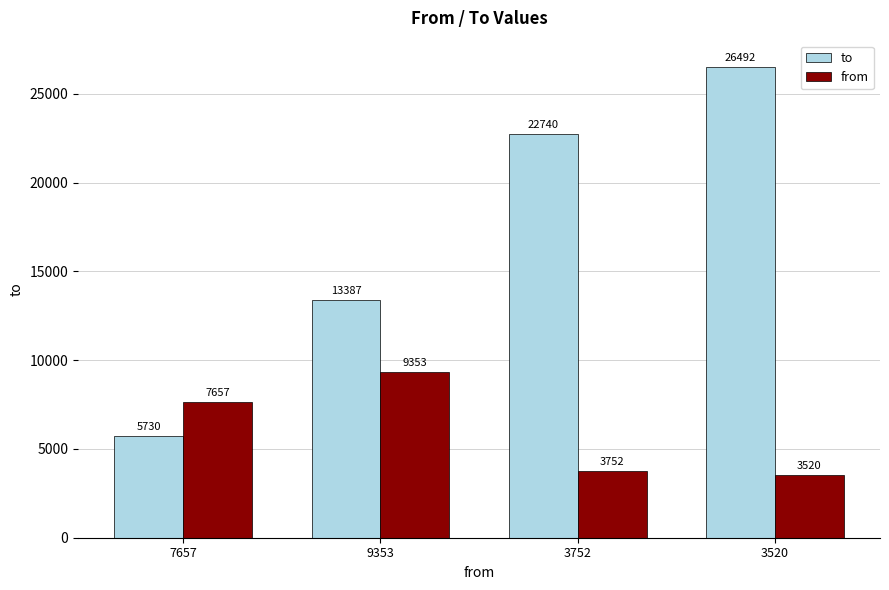

Read the from value at 9353.

9353